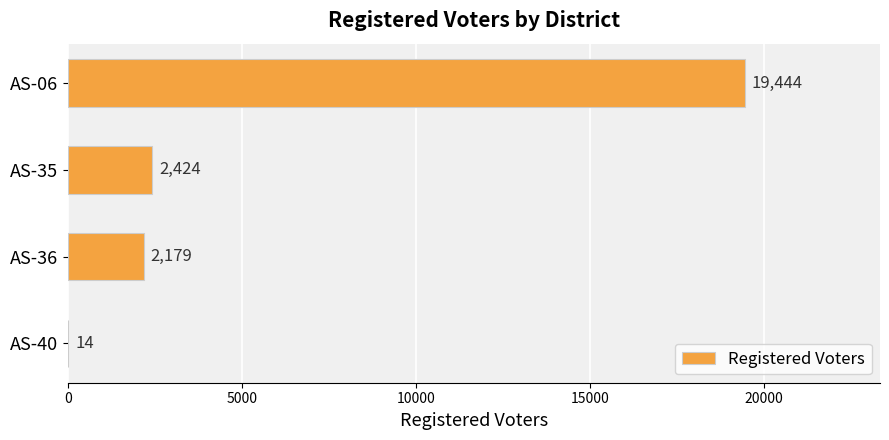

What is the sum of all values?

24061